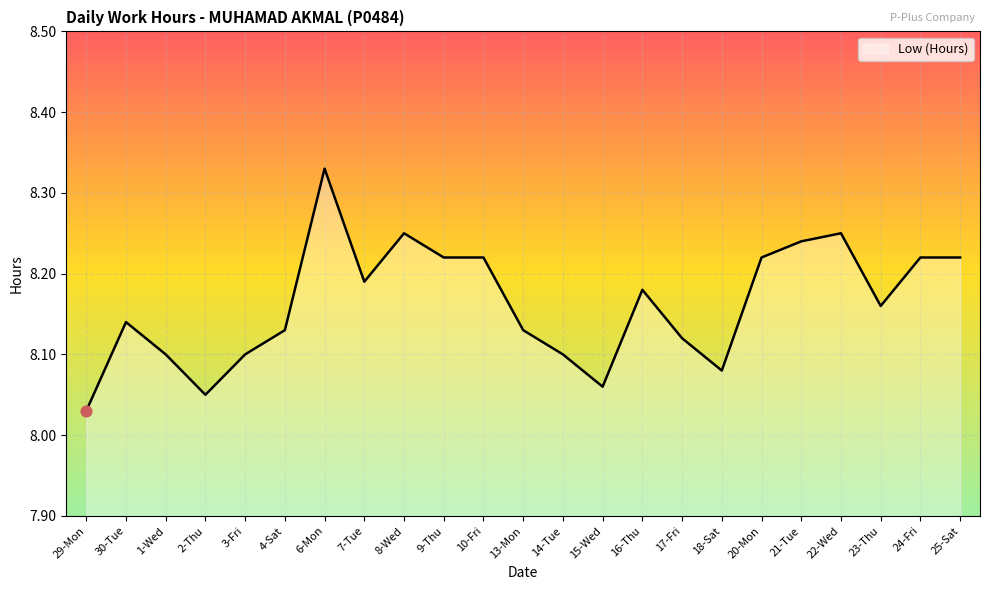

Between 13-Mon and 25-Sat, which is larger?

25-Sat